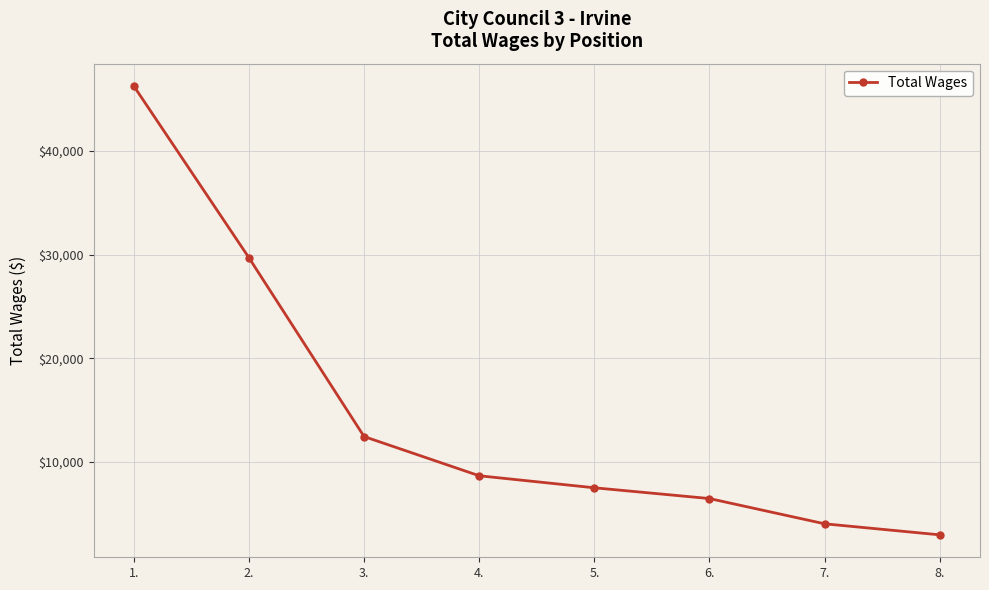

How many values are below 8660?

4